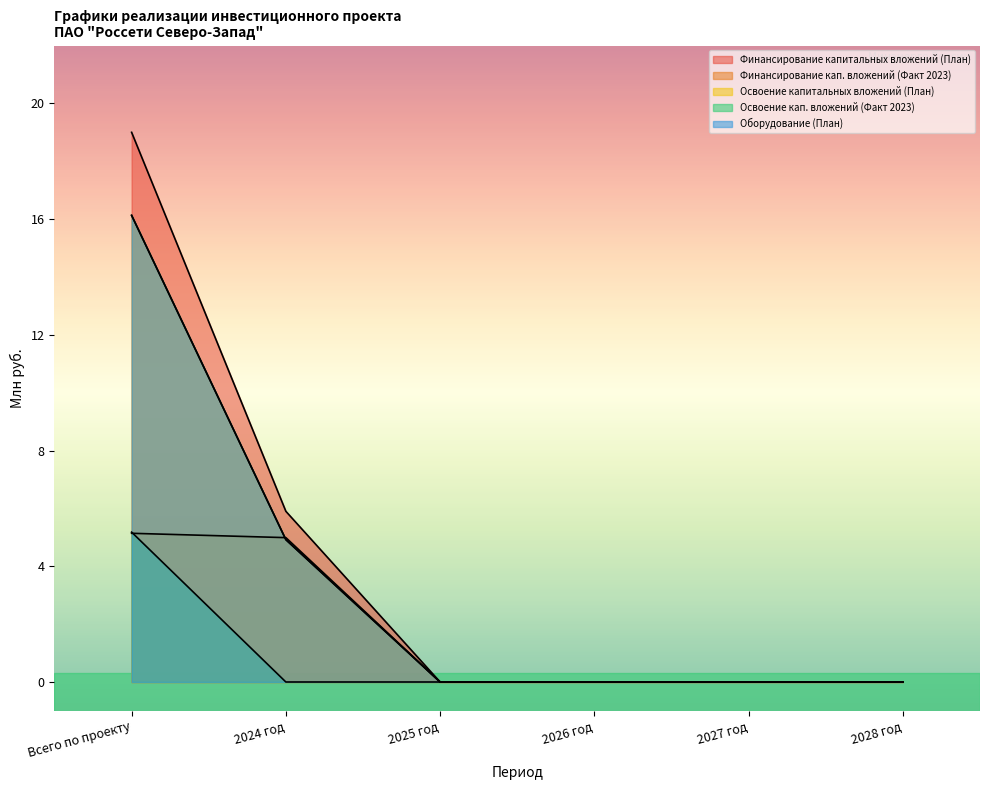

The Освоение кап. вложений (Факт 2023) series shows 3.2 at 2028 год. True or false?

False